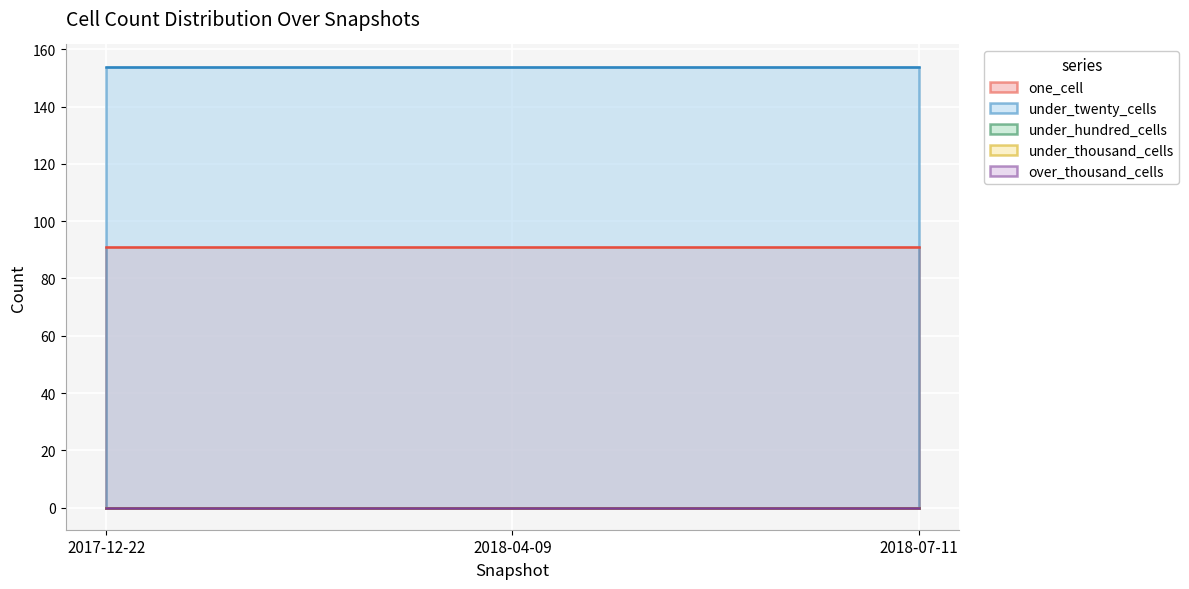

What is the total value across all series at 2018-04-09?

245